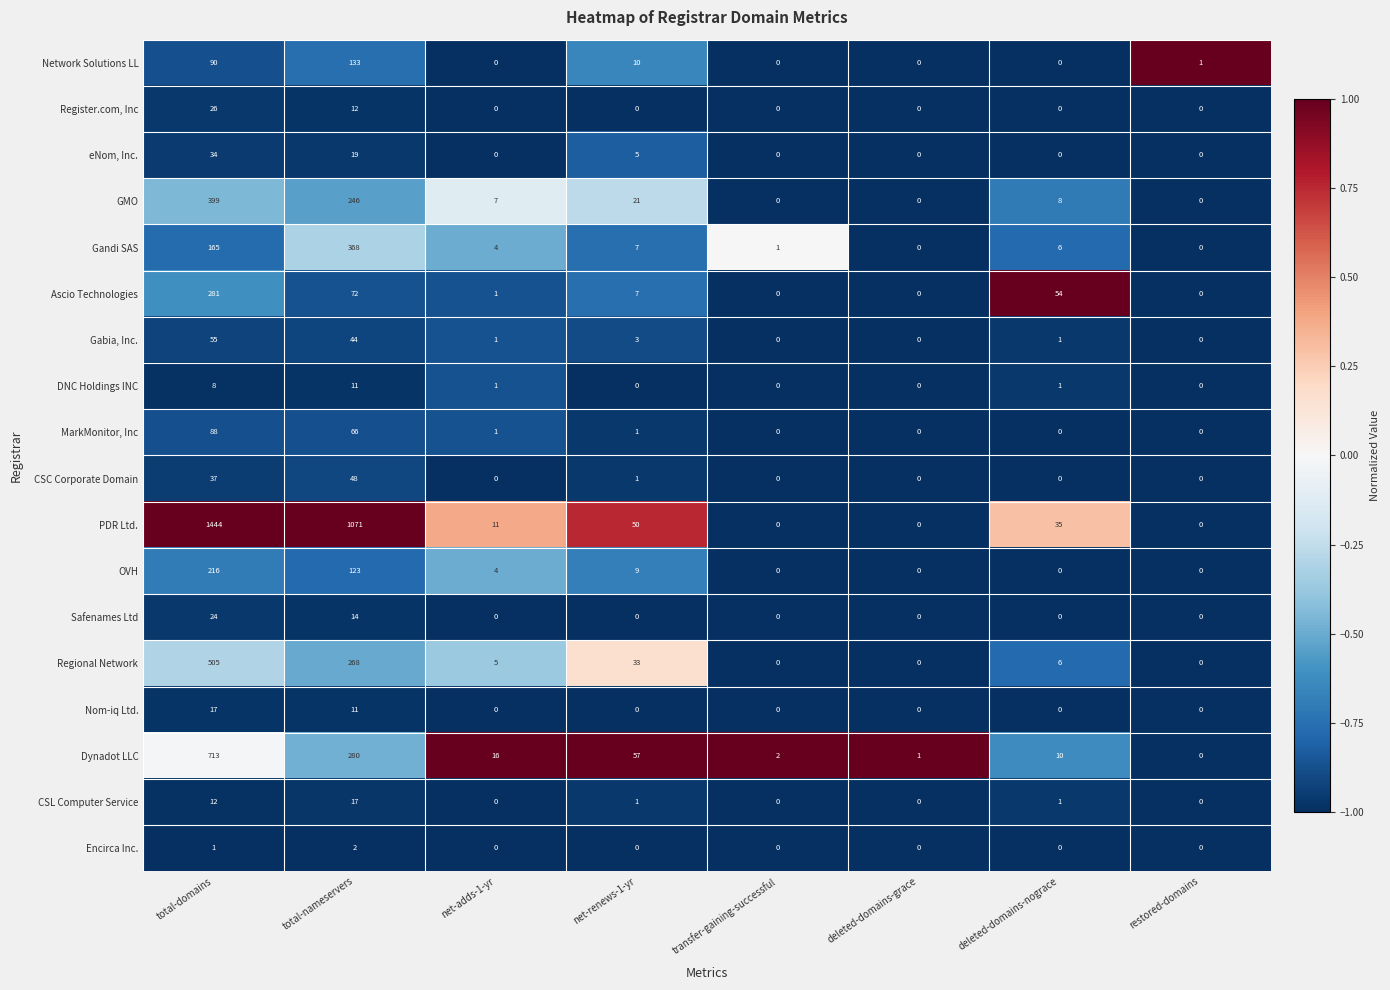

The CSC Corporate Domain series shows 69 at total-nameservers. True or false?

False